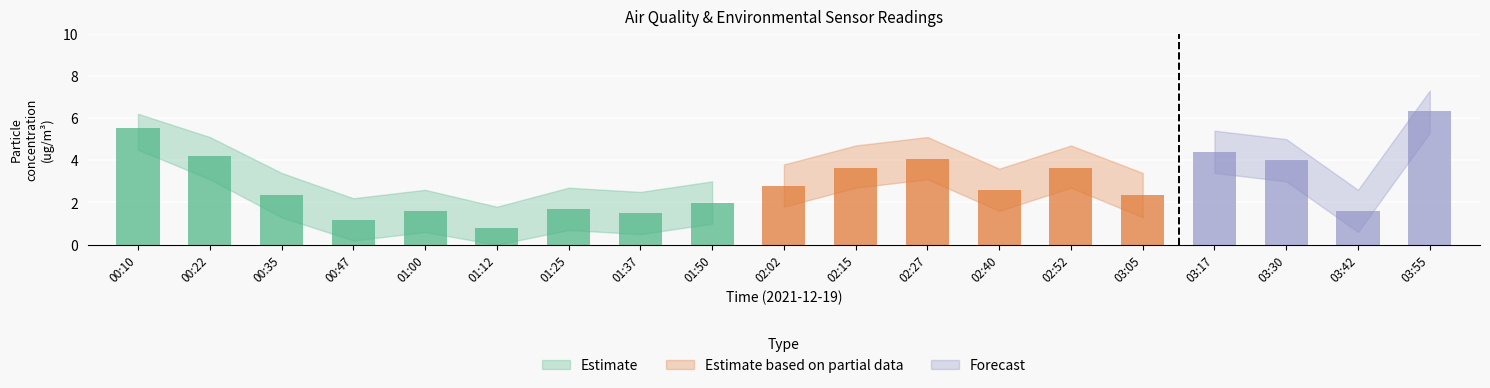

What is the label of the 9th bar from the left?

01:50